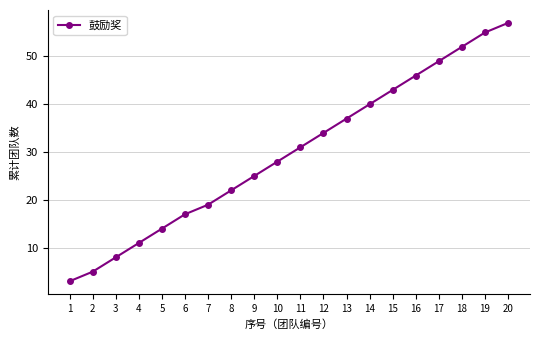

Read the value at 13, to the nearest 10.

40